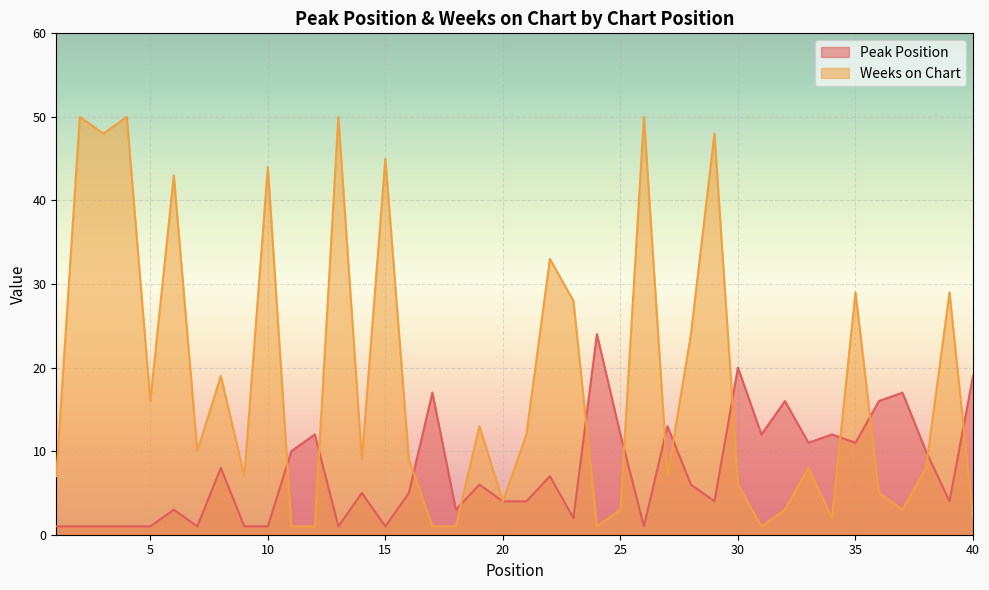

The value of Peak Position at 38 is 10. True or false?

True